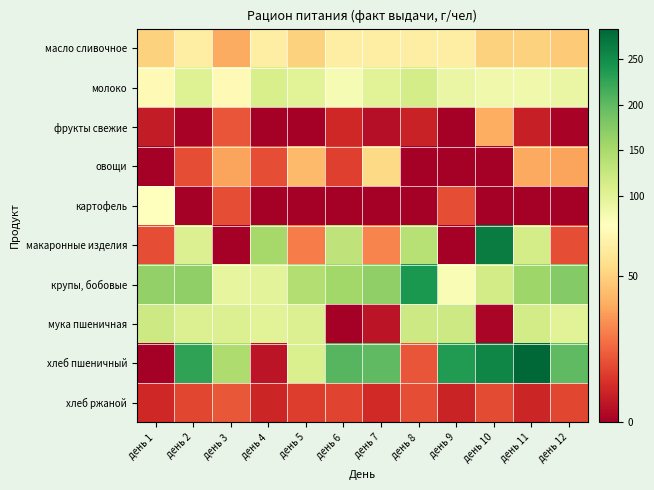

What is the difference between the highest and lowest values at день 6?

205.1